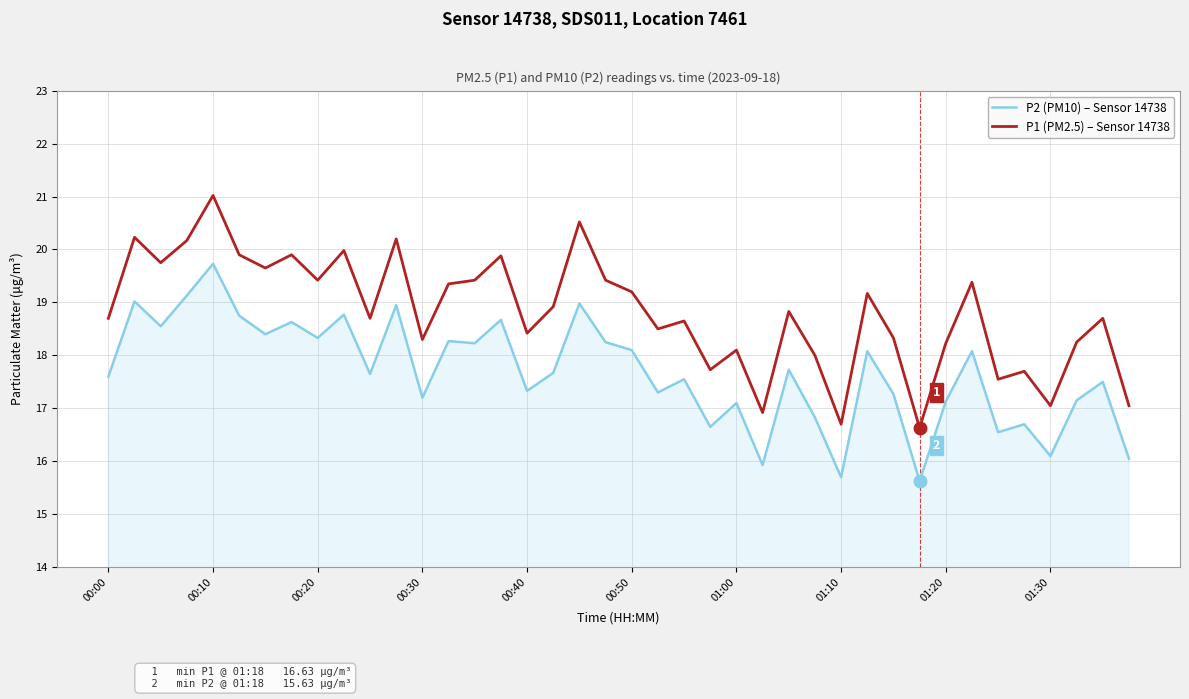

What is the difference between the second highest and second lowest values in the P1 (PM2.5) – Sensor 14738 series?

3.8